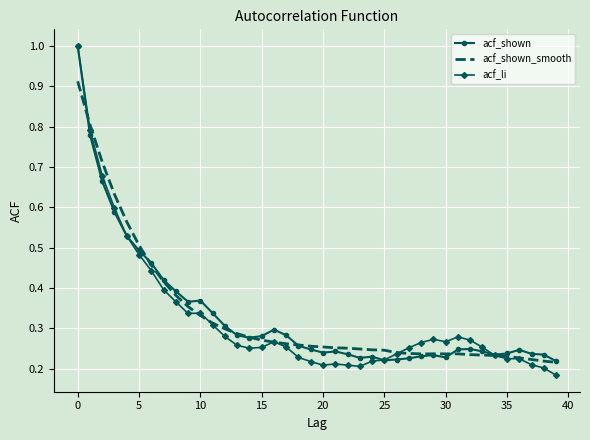

Which series has the widest spread of values?

acf_li